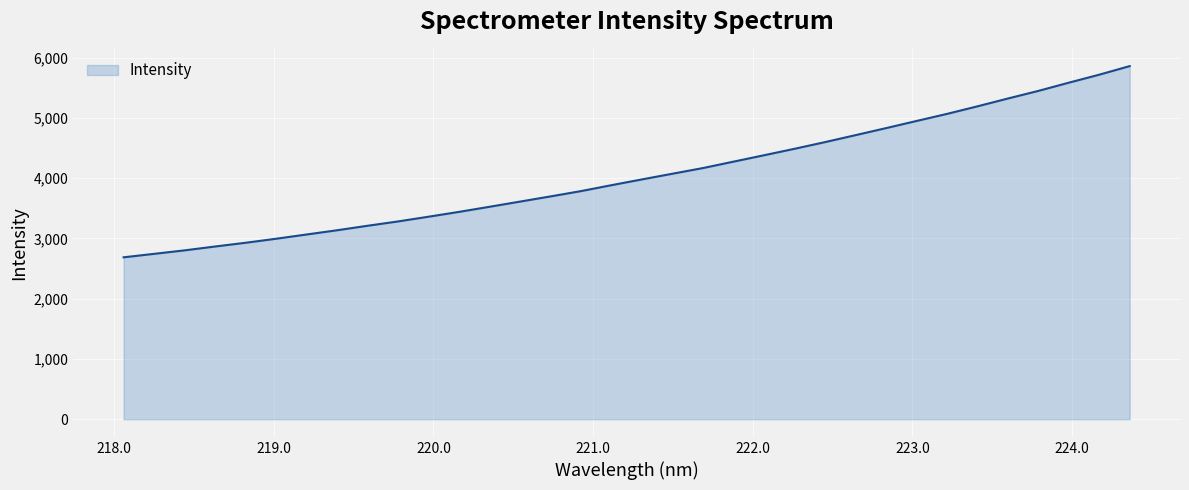

What is the greatest value displayed?

5858.5